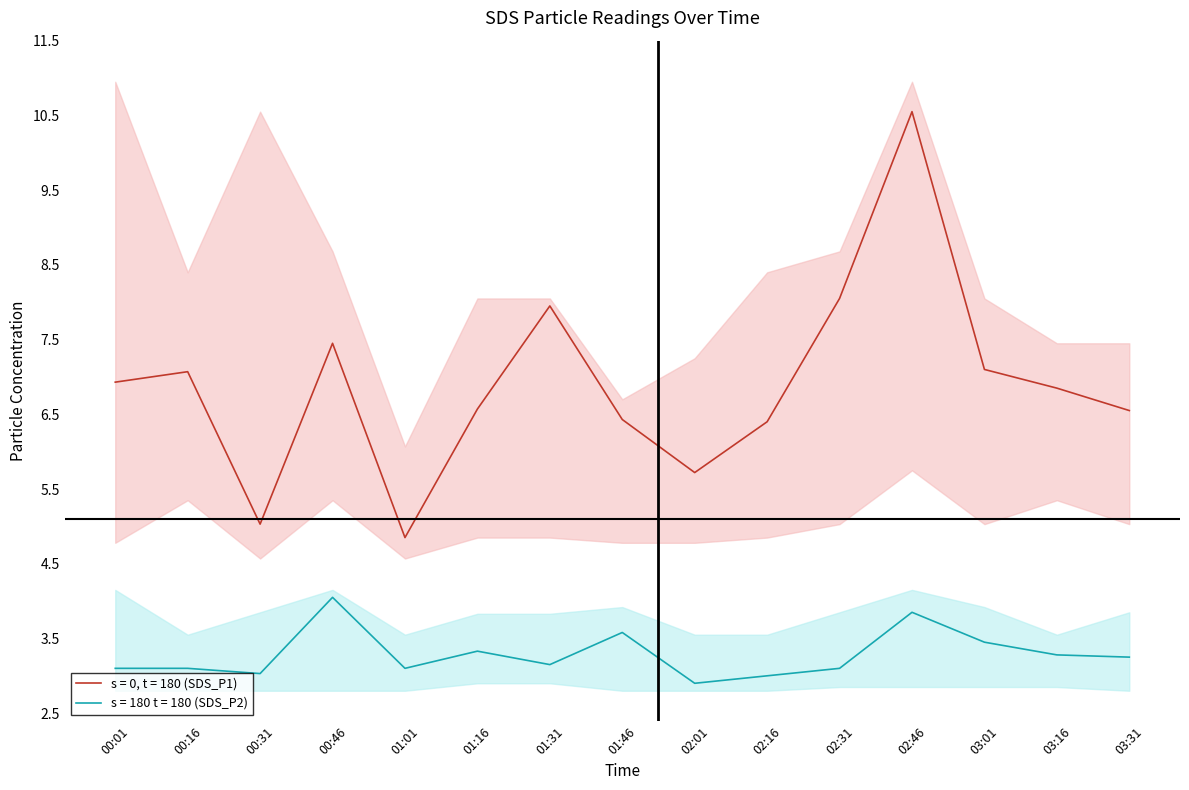

The value of SDS_P1 at 01:46 is 6.4. True or false?

True